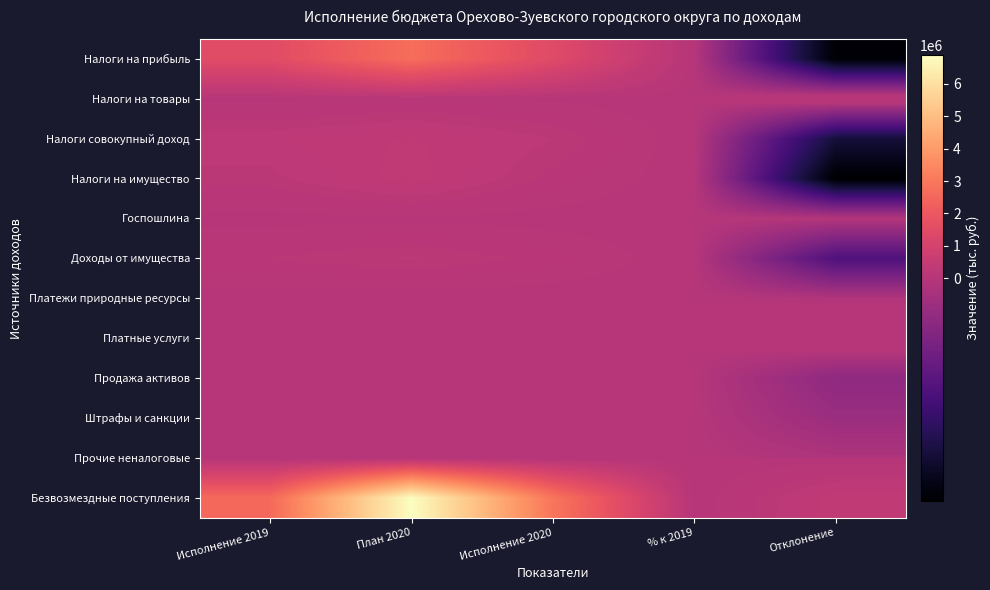

Reading left to right, list all the values displayed in this chart.

Налоги на прибыль: Исполнение 2019=1493173.8	План 2020=2712443.6	Исполнение 2020=1437585.1	% к 2019=1.0	Отклонение=-55588.7
Налоги на товары: Исполнение 2019=34559.0	План 2020=82093.5	Исполнение 2020=39635.8	% к 2019=1.1	Отклонение=5076.8
Налоги совокупный доход: Исполнение 2019=261223.6	План 2020=331396.7	Исполнение 2020=216837.4	% к 2019=0.8	Отклонение=-44386.2
Налоги на имущество: Исполнение 2019=195389.3	План 2020=359862.0	Исполнение 2020=138861.5	% к 2019=0.7	Отклонение=-56527.8
Госпошлина: Исполнение 2019=18720.7	План 2020=34422.8	Исполнение 2020=18225.2	% к 2019=1.0	Отклонение=-495.5
Доходы от имущества: Исполнение 2019=164668.3	План 2020=223169.1	Исполнение 2020=136091.2	% к 2019=0.8	Отклонение=-28577.1
Платежи природные ресурсы: Исполнение 2019=4097.2	План 2020=2790.0	Исполнение 2020=2901.7	% к 2019=0.7	Отклонение=-1195.5
Платные услуги: Исполнение 2019=976.2	План 2020=5000.0	Исполнение 2020=5680.4	% к 2019=5.8	Отклонение=4704.2
Продажа активов: Исполнение 2019=29480.2	План 2020=46550.0	Исполнение 2020=18817.7	% к 2019=0.6	Отклонение=-10662.5
Штрафы и санкции: Исполнение 2019=13731.2	План 2020=5000.0	Исполнение 2020=6418.3	% к 2019=0.5	Отклонение=-7312.9
Прочие неналоговые: Исполнение 2019=11830.4	План 2020=14873.5	Исполнение 2020=10049.1	% к 2019=0.8	Отклонение=-1781.3
Безвозмездные поступления: Исполнение 2019=2574442.0	План 2020=6889592.9	Исполнение 2020=2942207.5	% к 2019=1.1	Отклонение=367765.5